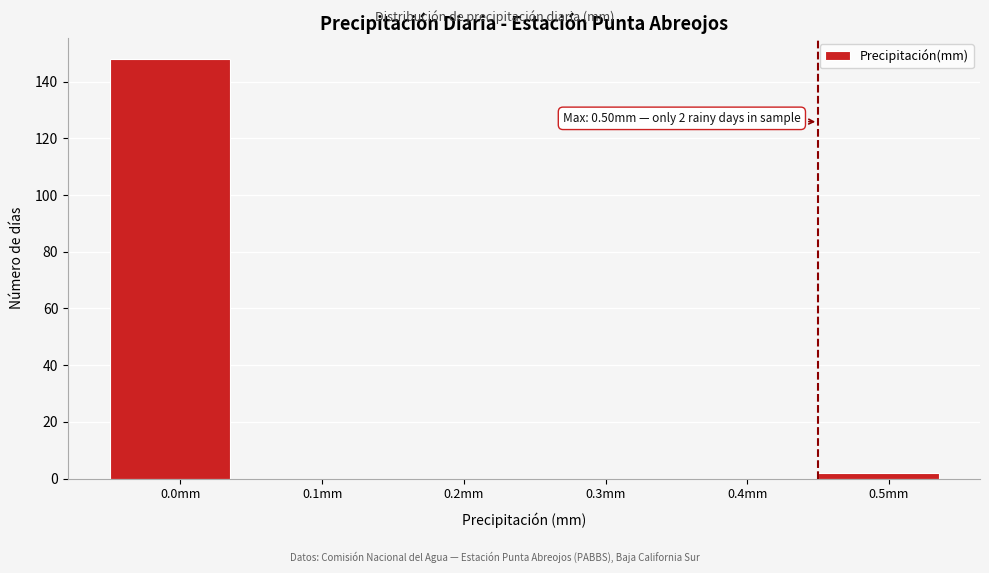

Reading left to right, what are all the values shown in this chart?

0.0mm=148	0.1mm=0	0.2mm=0	0.3mm=0	0.4mm=0	0.5mm=2